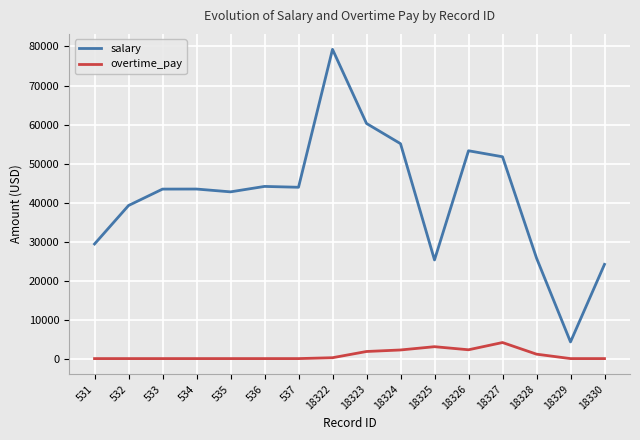

What is the average value of the salary series?

41589.3